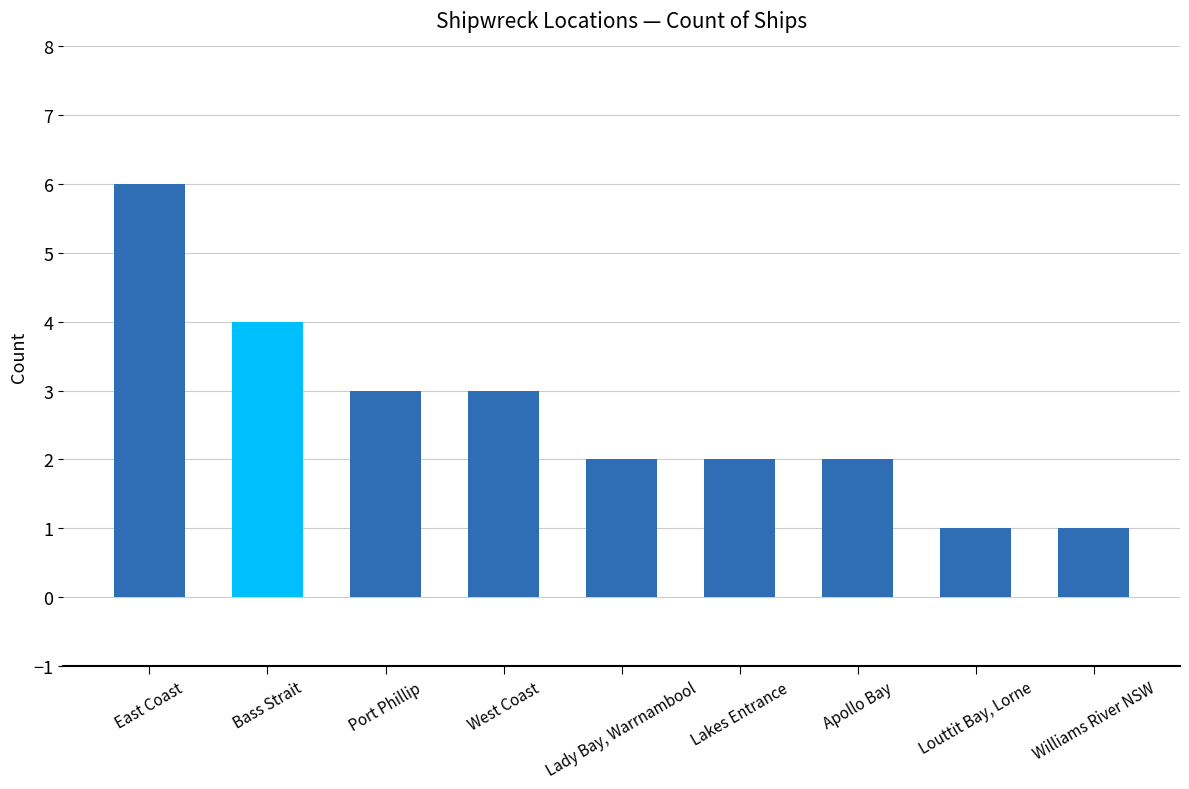

How many distinct data groups are displayed?

1